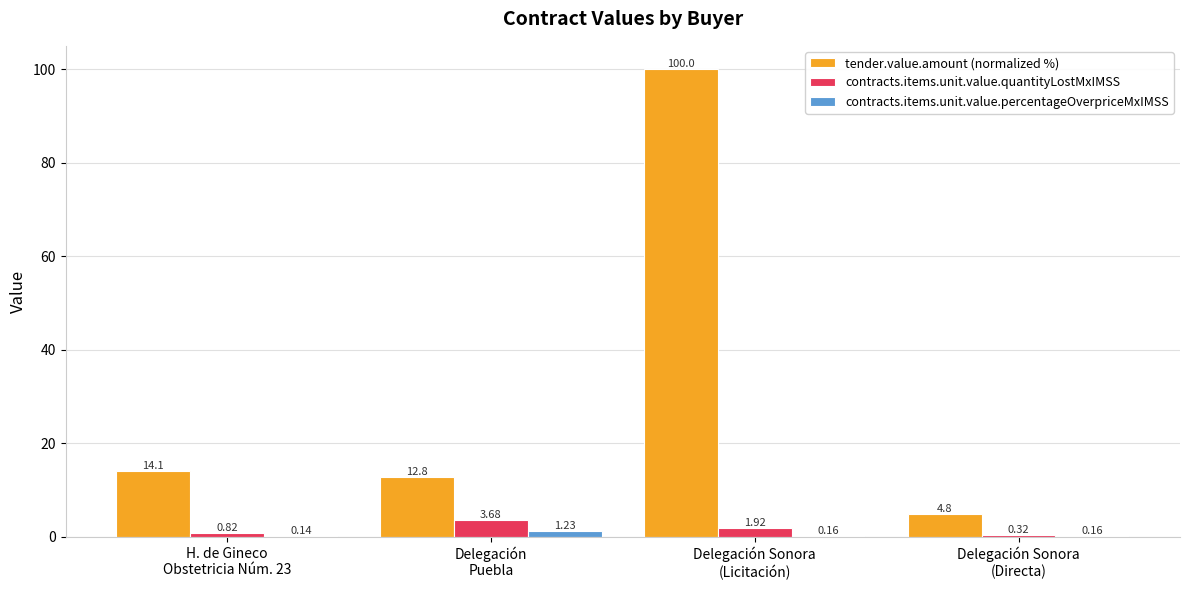

Are the bars grouped side by side (vs. stacked)?

Yes